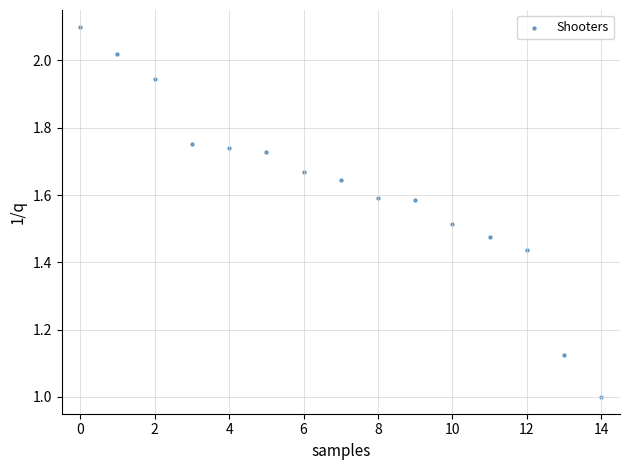

How many data points are displayed?

15